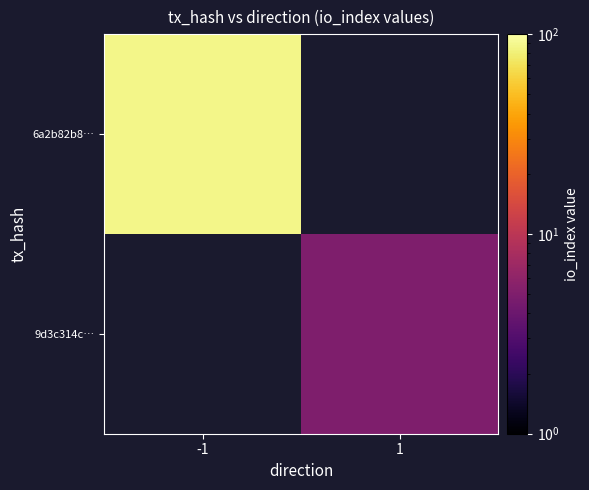

At how many categories does at least one series exceed 47?

1